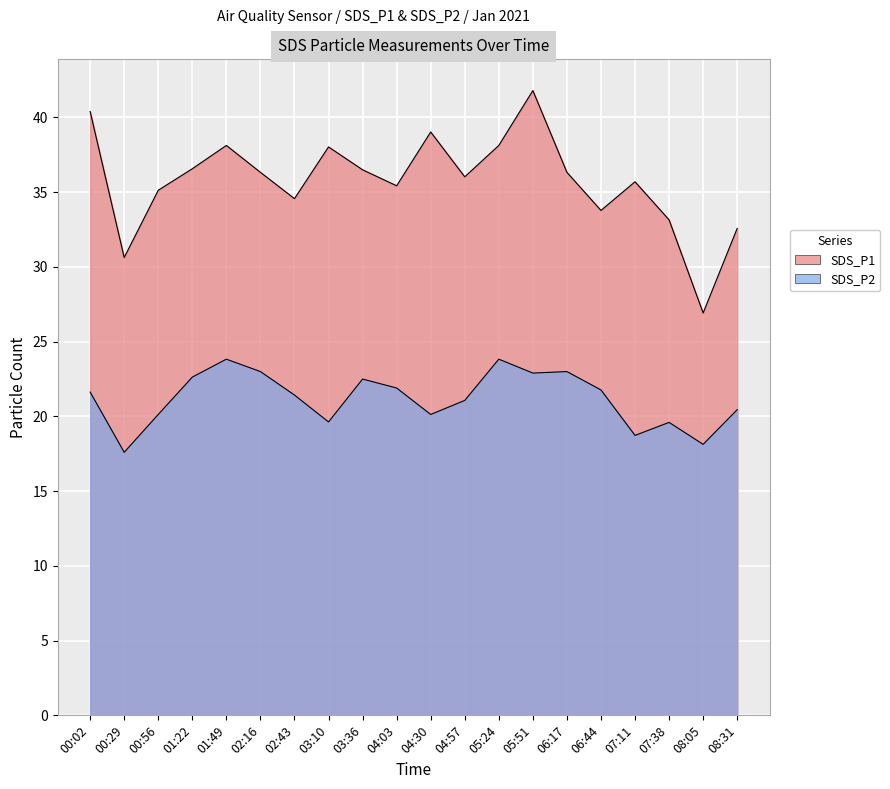

The value of SDS_P1 at 01:49 is 59.4. True or false?

False